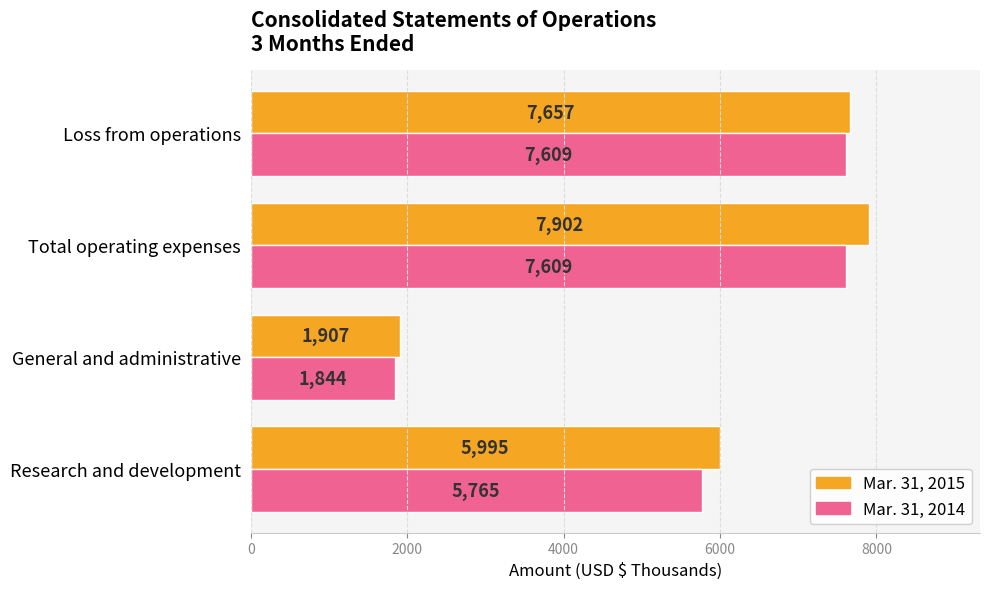

Which series has the widest spread of values?

Mar. 31, 2015